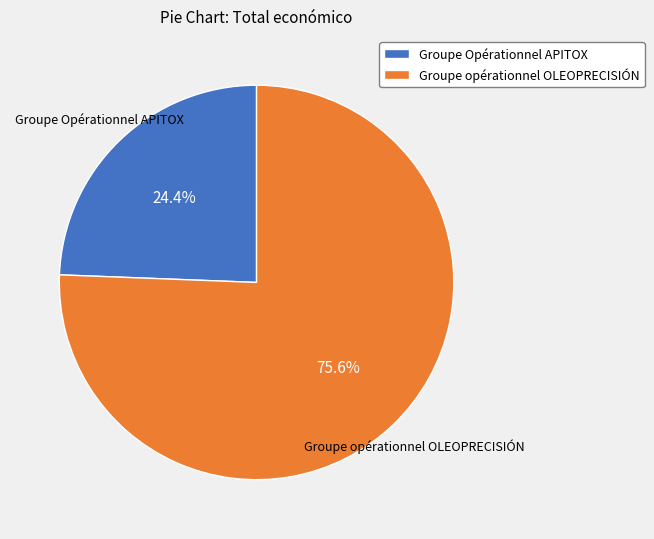

To the nearest percent, what percentage of the pie is Groupe opérationnel OLEOPRECISIÓN?

76%